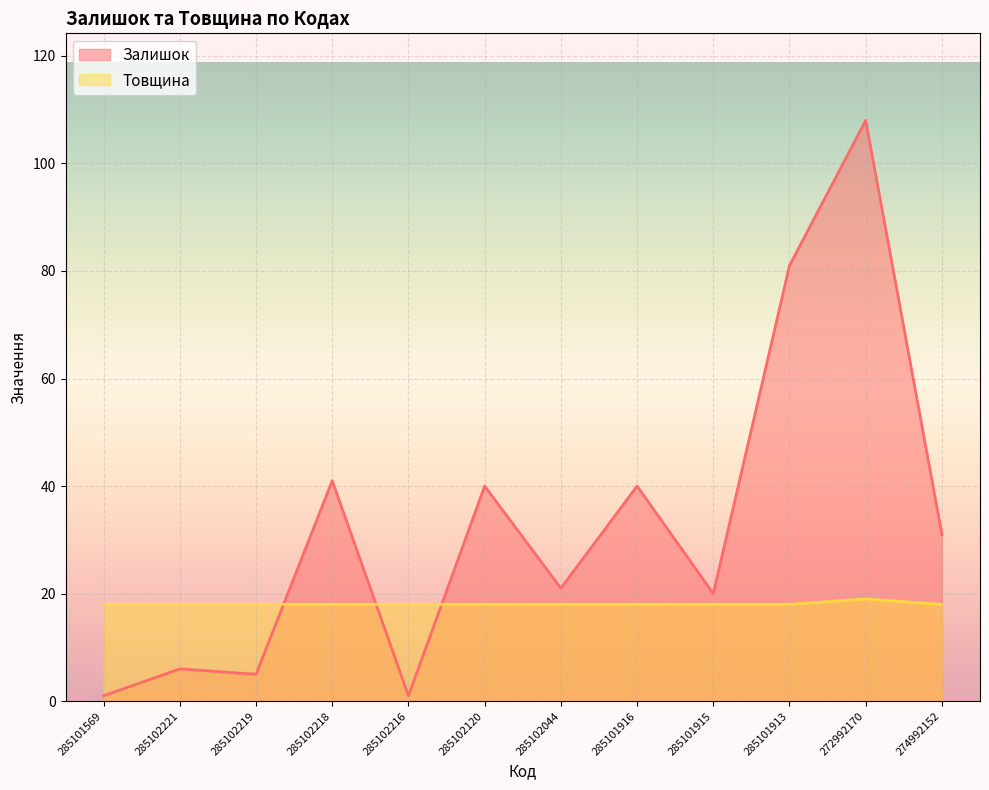

How many data points does each series have?

12